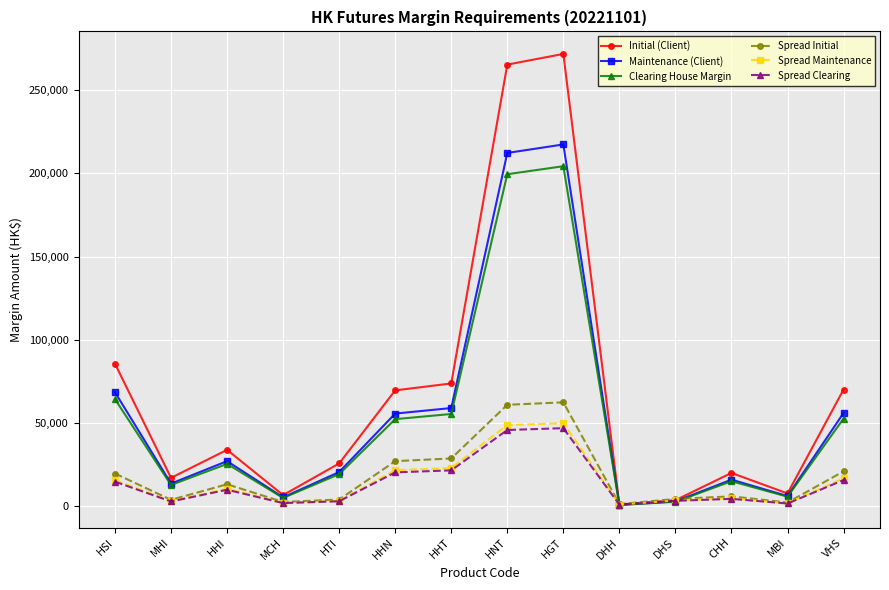

Which series has the largest total across all categories?

Initial (Client)